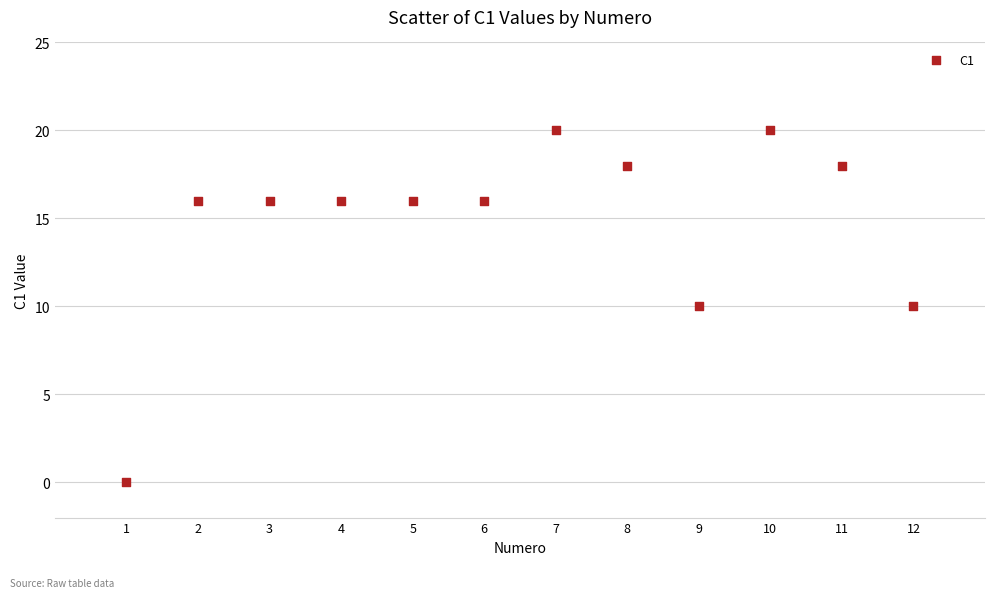

What is the average X value?

6